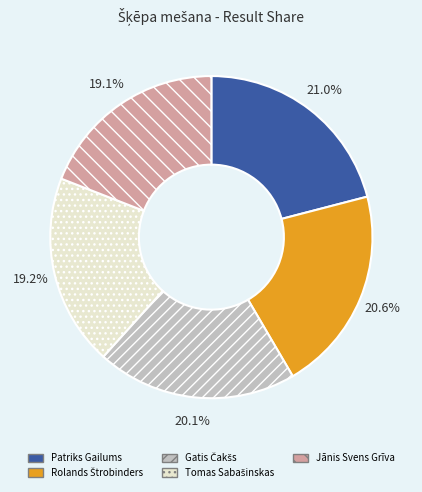

Is there a majority slice in this chart?

No